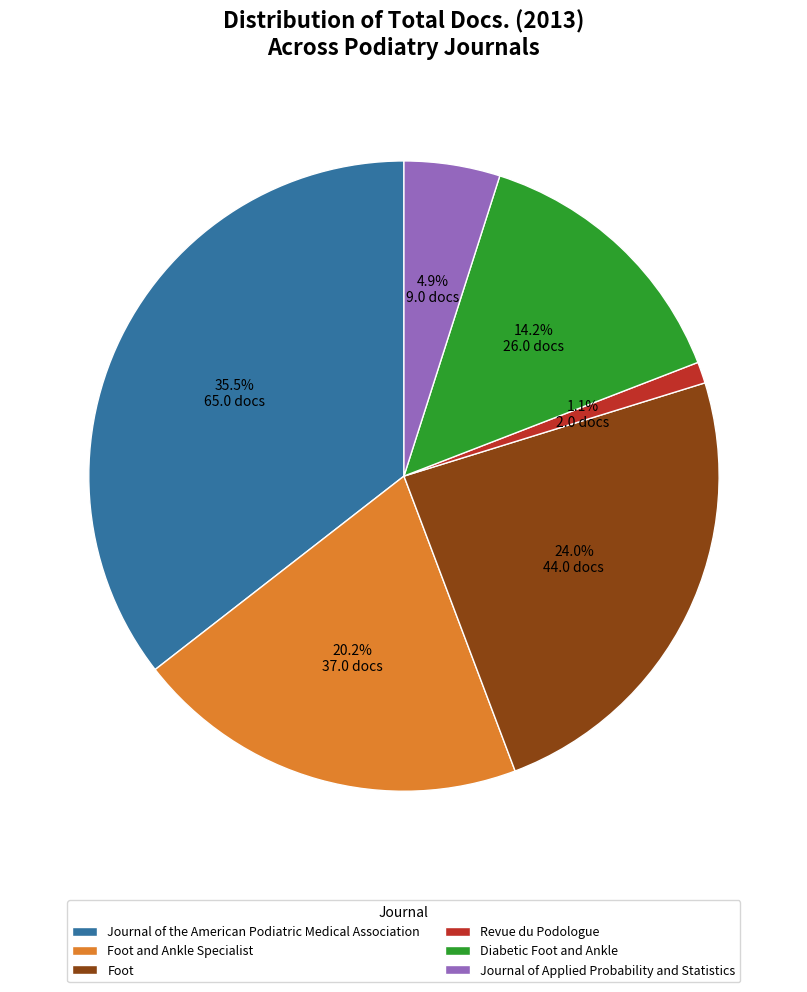

Does Foot represent more than half of the total?

No